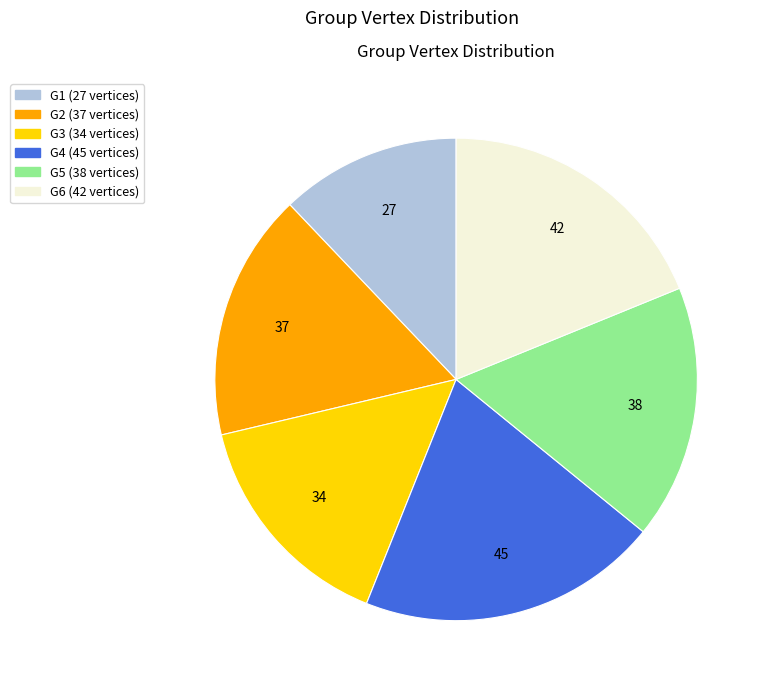

Which category has the biggest portion of the pie?

G4